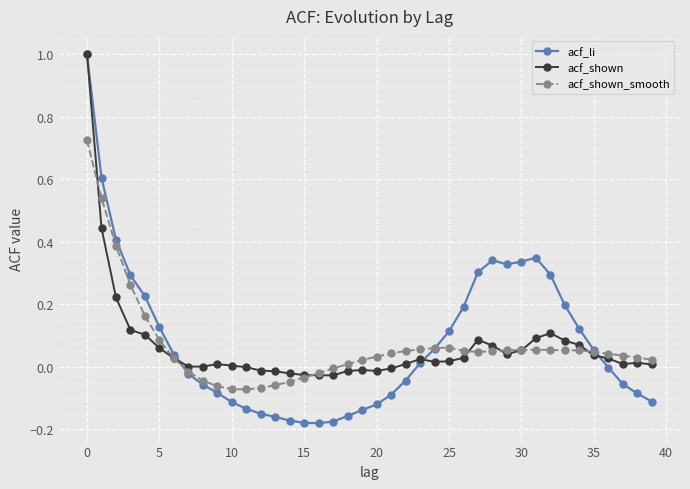

Which series has the largest range (max minus min)?

acf_li